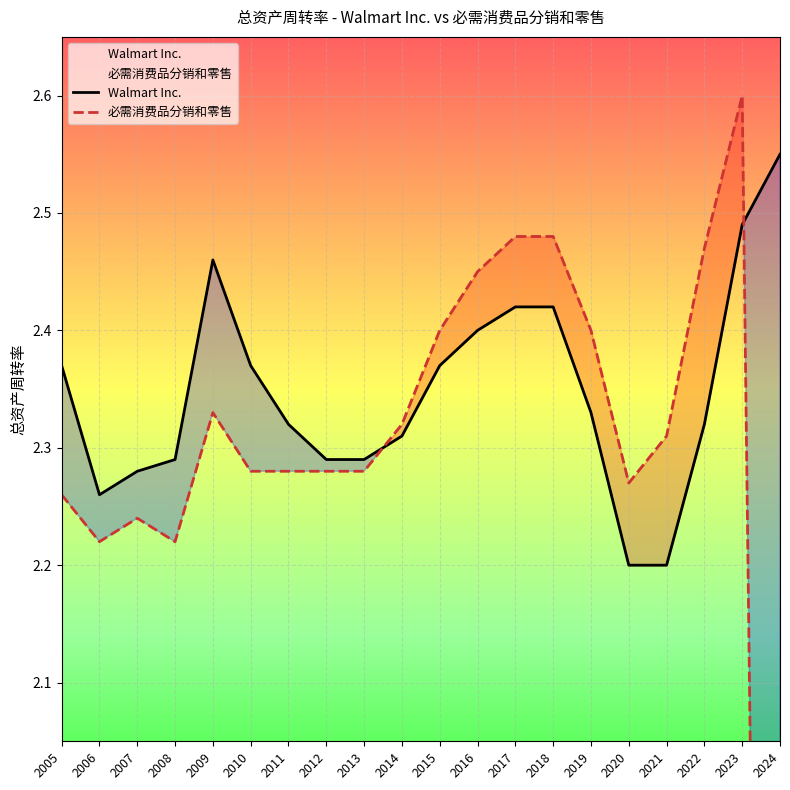

At which label does Walmart Inc. reach its peak?

2024